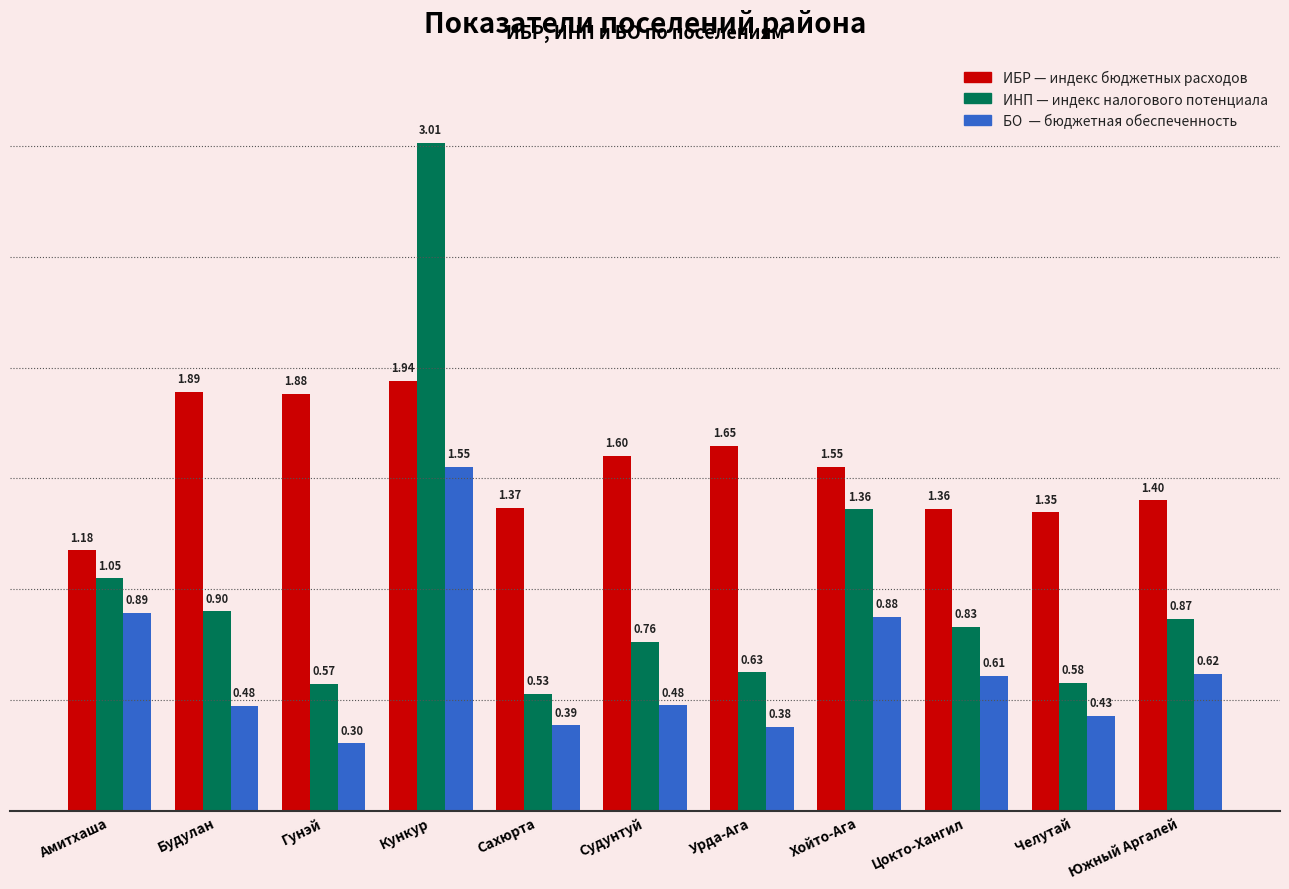

What is the difference between the highest and lowest values at Челутай?

0.9